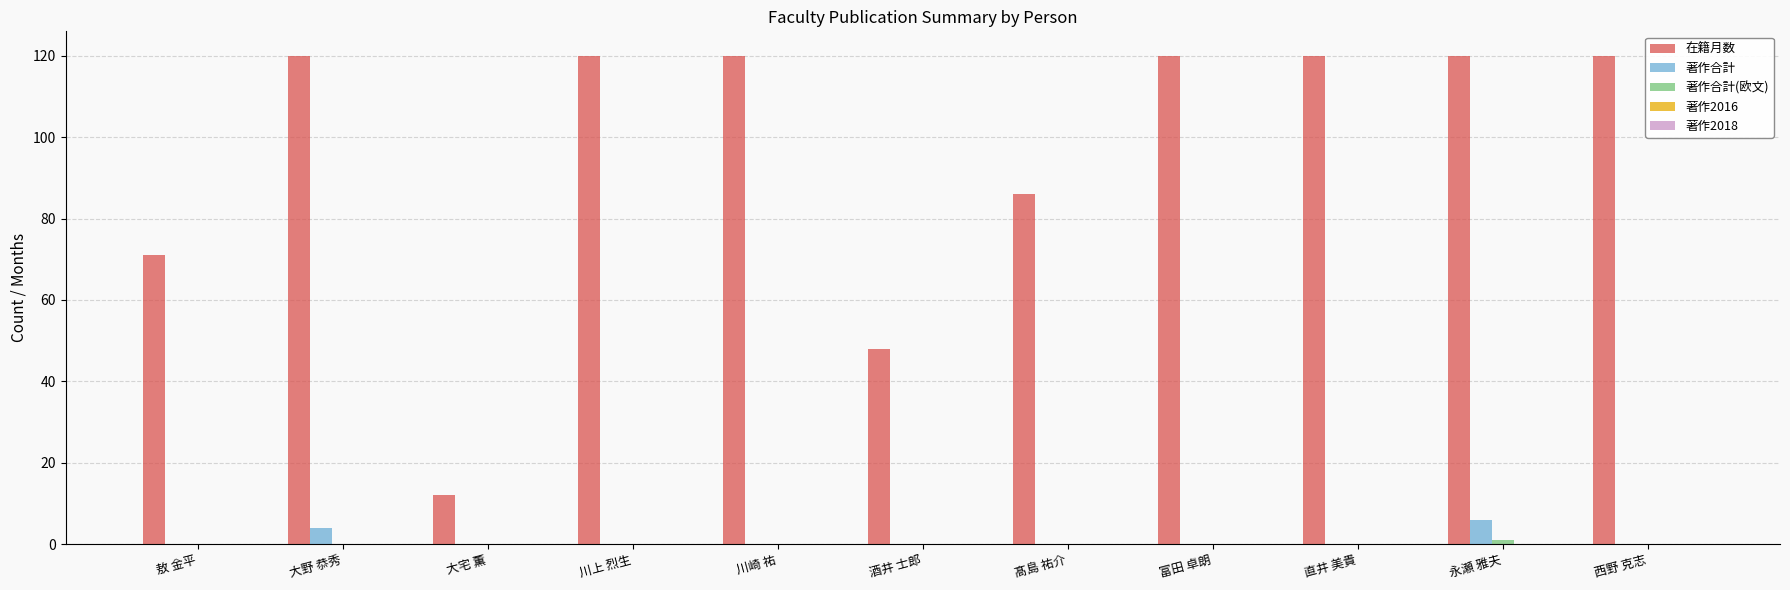

Are the bars horizontal?

No